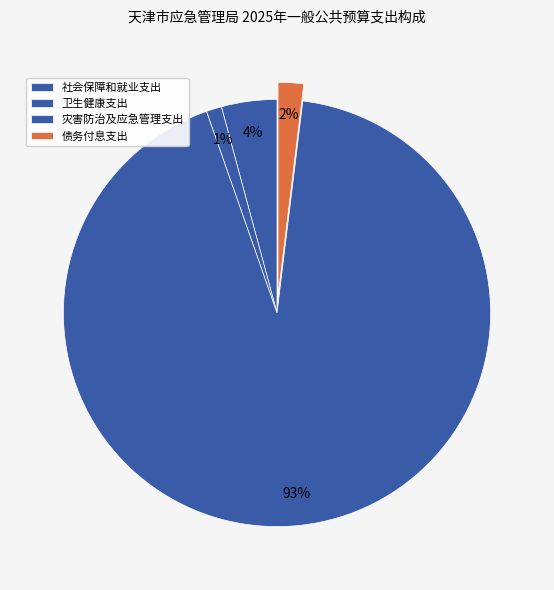

To the nearest percent, what is the combined percentage of 社会保障和就业支出 and 灾害防治及应急管理支出?

97%